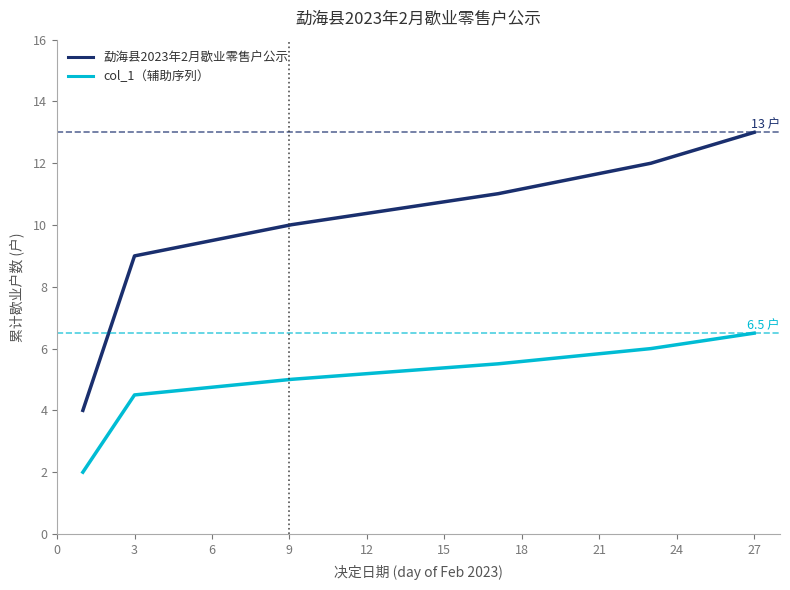

What is the average value of the 勐海县2023年2月歇业零售户公示 series?

10.5